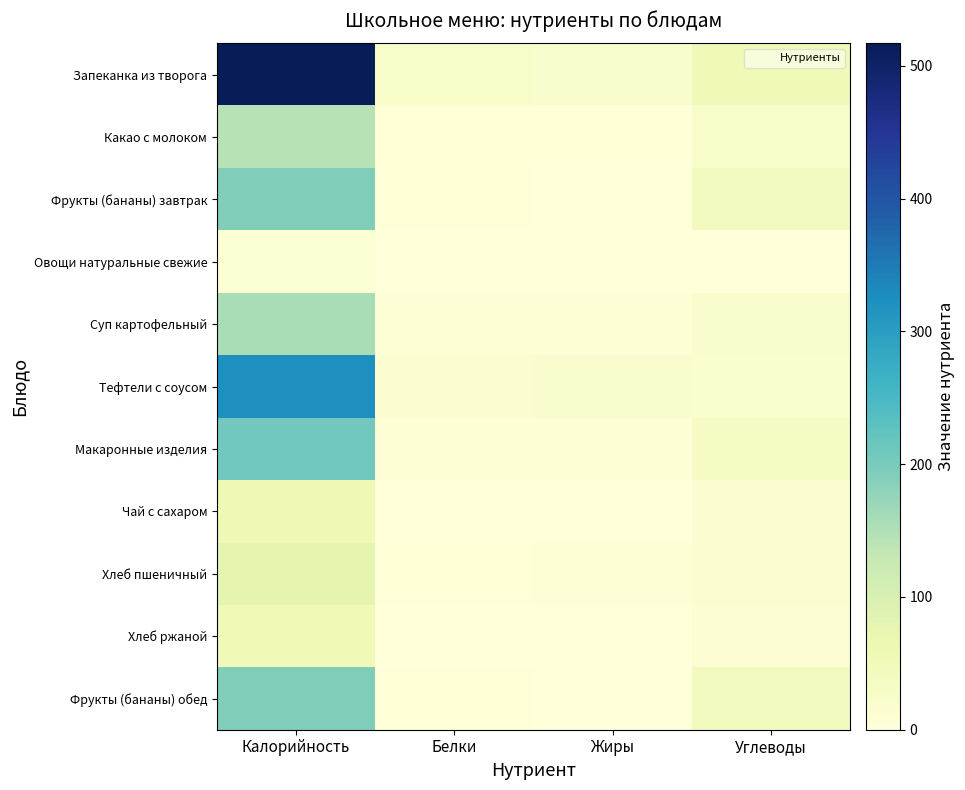

Between Белки and Углеводы, which is larger?

Углеводы